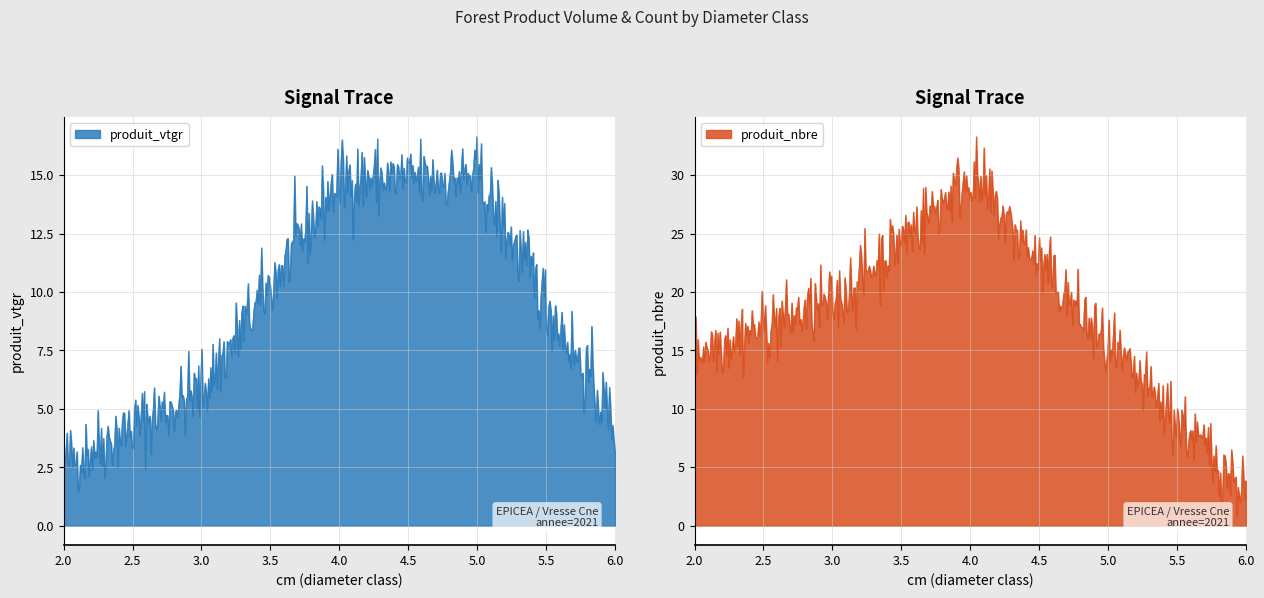

Which category has the lowest value in the produit_vtgr series?

2